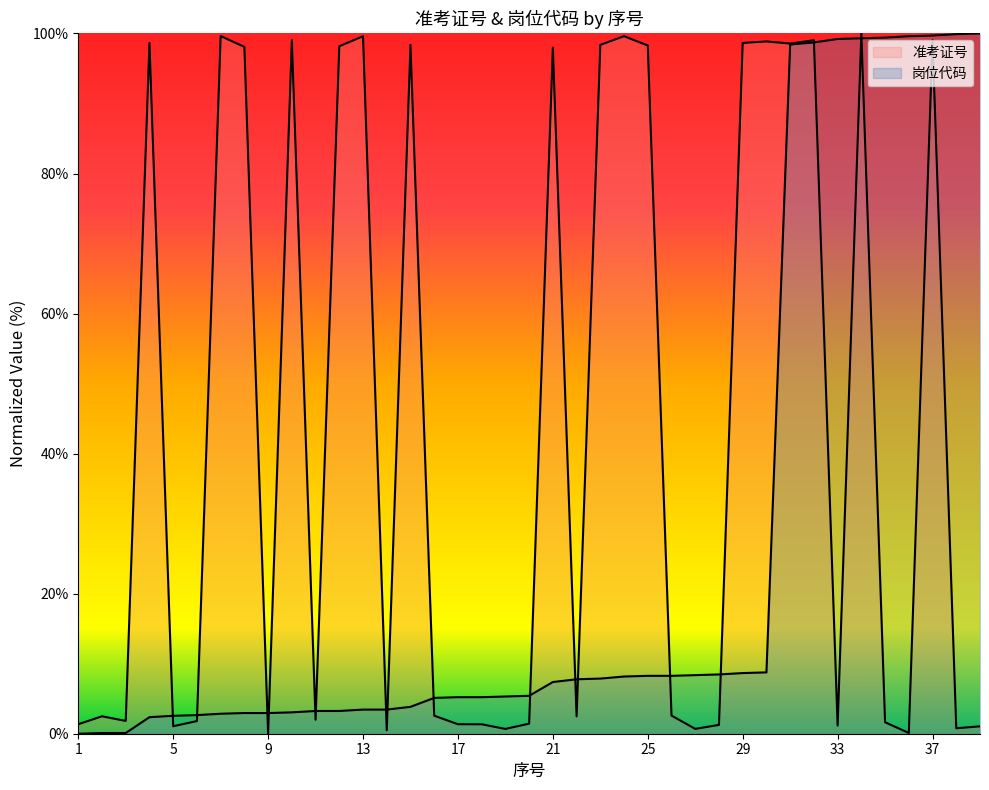

How many lines are shown in the chart?

2